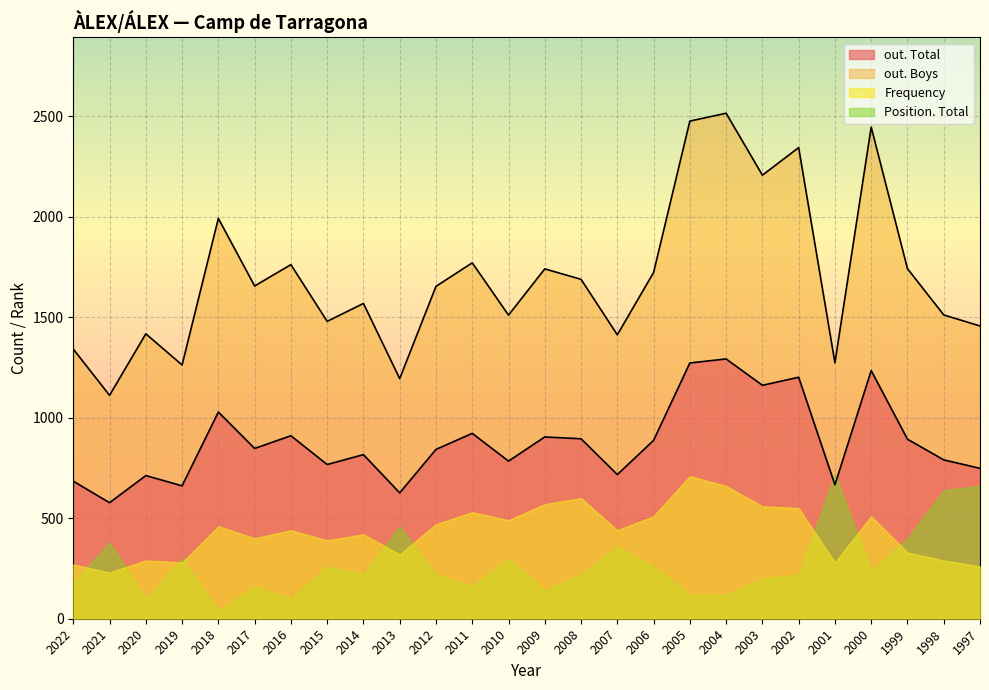

Count the number of data series in this chart.

4